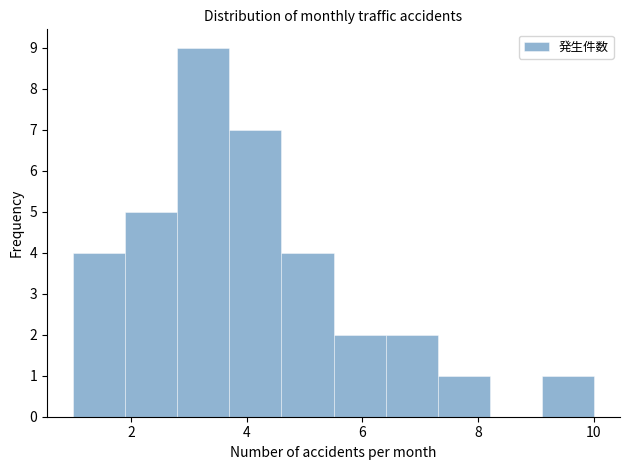

Reading left to right, transcribe this chart: for each bar, give the range it covers on the x-axis and its height. Neither the bar edges nor the heights are printed on the chart, so give them approximately, as read against the axes.

1.0 to 1.9: 4
1.9 to 2.8: 5
2.8 to 3.7: 9
3.7 to 4.6: 7
4.6 to 5.5: 4
5.5 to 6.4: 2
6.4 to 7.3: 2
7.3 to 8.2: 1
8.2 to 9.1: 0
9.1 to 10.0: 1